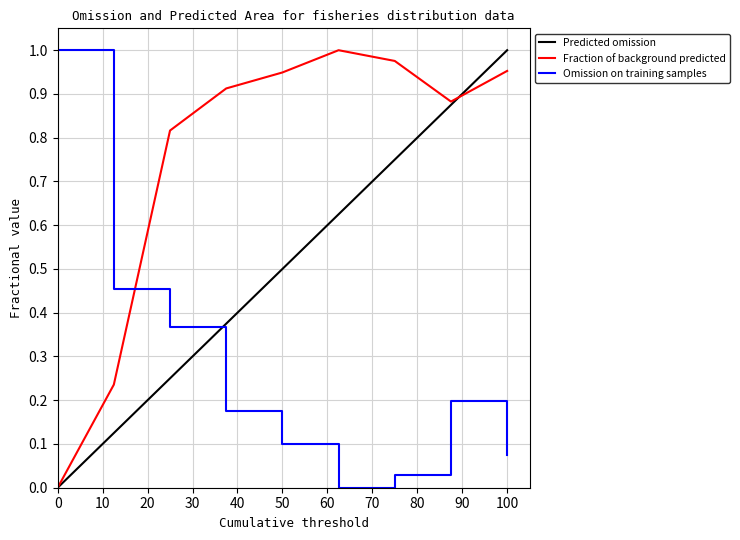

True or false: Omission on training samples and Fraction of background predicted intersect in this chart.

True